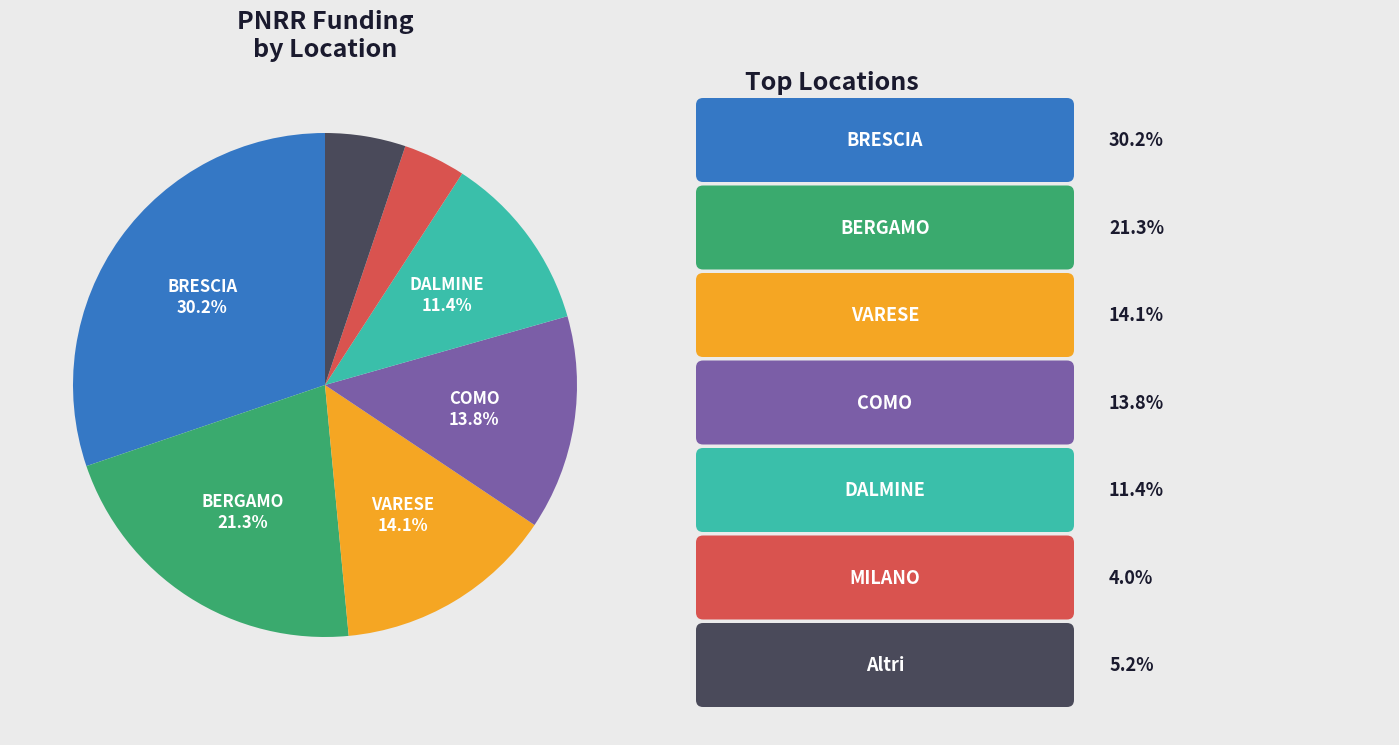

Does any single category account for the majority?

No